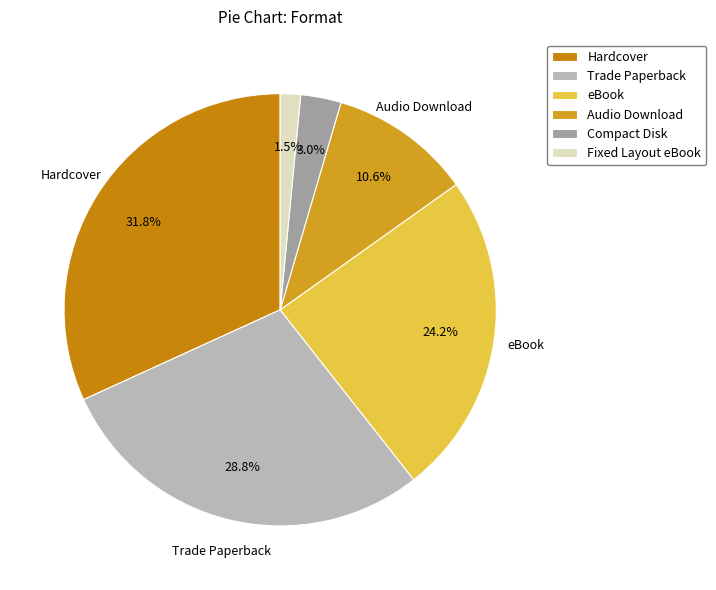

To the nearest percent, what is the difference between the largest and smallest slice percentages?

30%